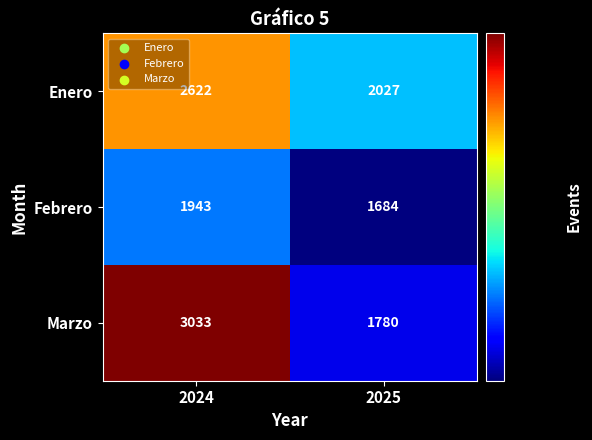

Between 2024 and 2025, which series saw the biggest shift?

Marzo